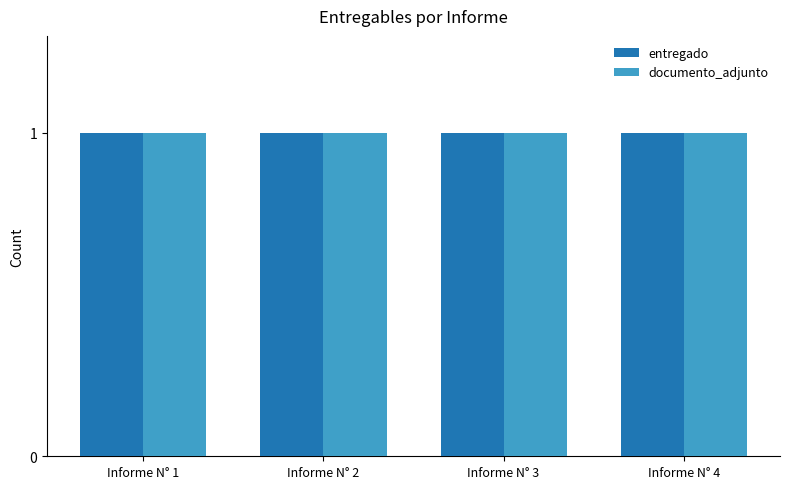

What is the sum of all entregado values?

4